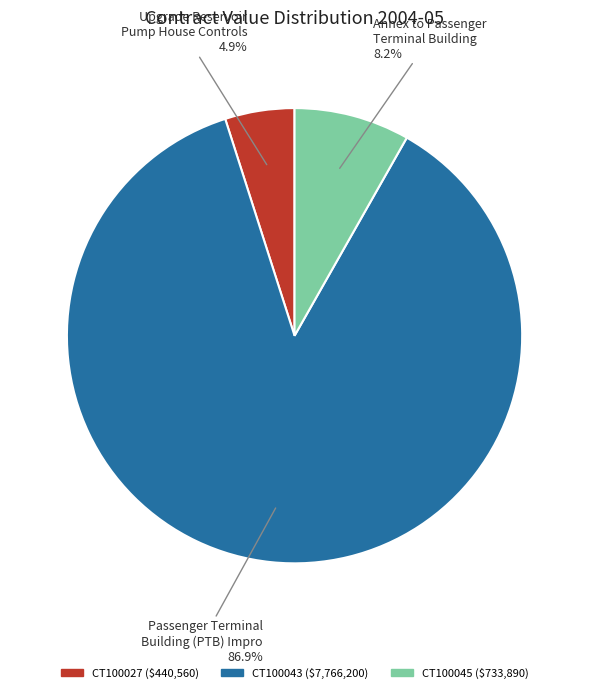

To the nearest percent, what portion does CT100027 represent?

5%